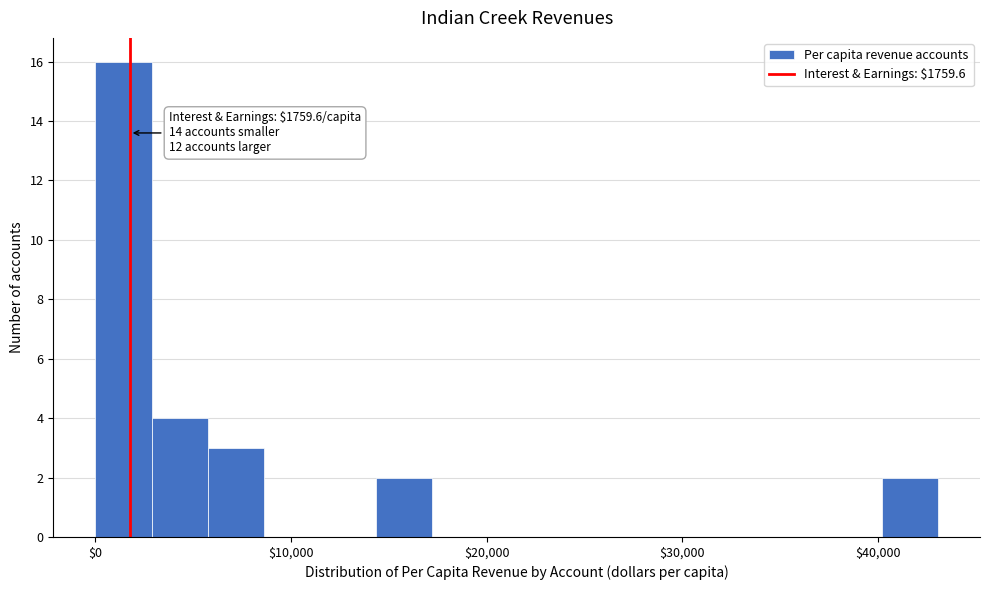

Around what value on the x-axis is the tallest bar? Give the approximate position of its centre, as read against the axis.

1000